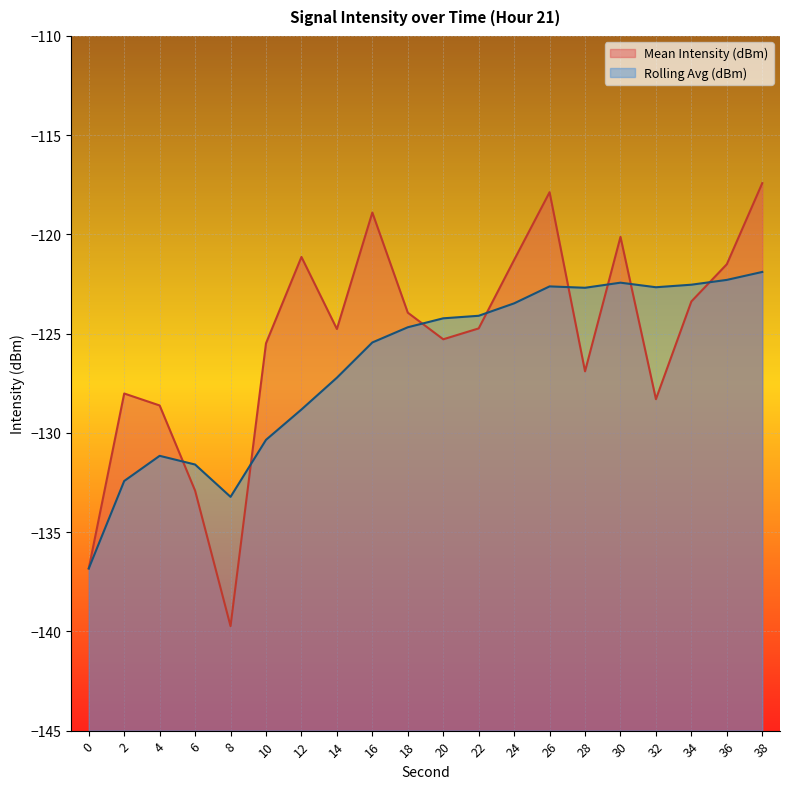

List the labels in order of Rolling Avg (dBm) value, smallest first.

0, 8, 2, 6, 4, 10, 12, 14, 16, 18, 20, 22, 24, 28, 32, 26, 34, 30, 36, 38